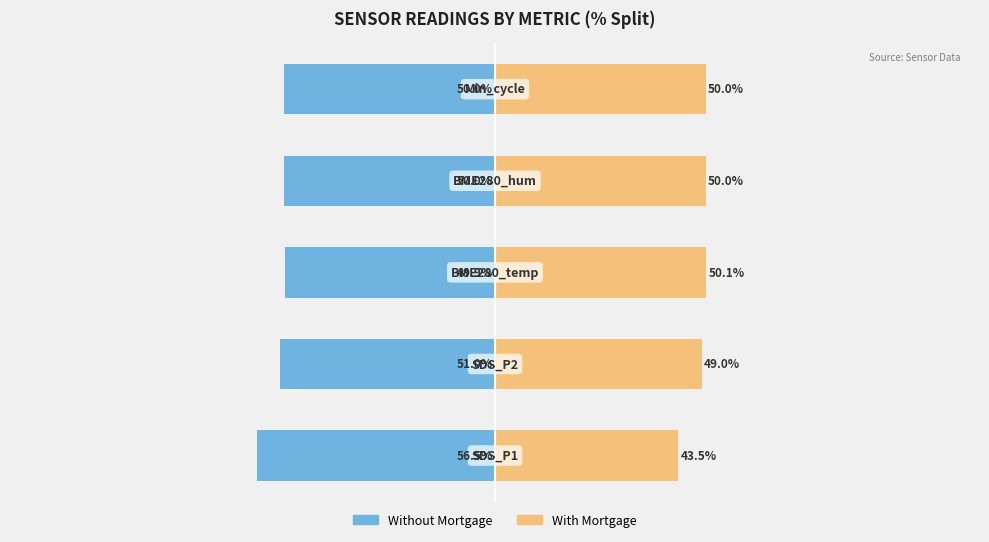

What is the lowest value of the With Mortgage series?

43.5